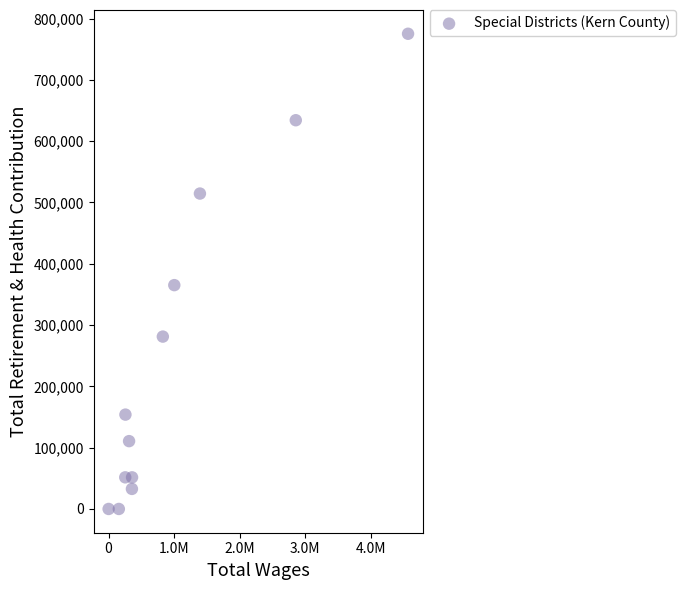

What Y value in the scatter plot is closest to 387561?

365102